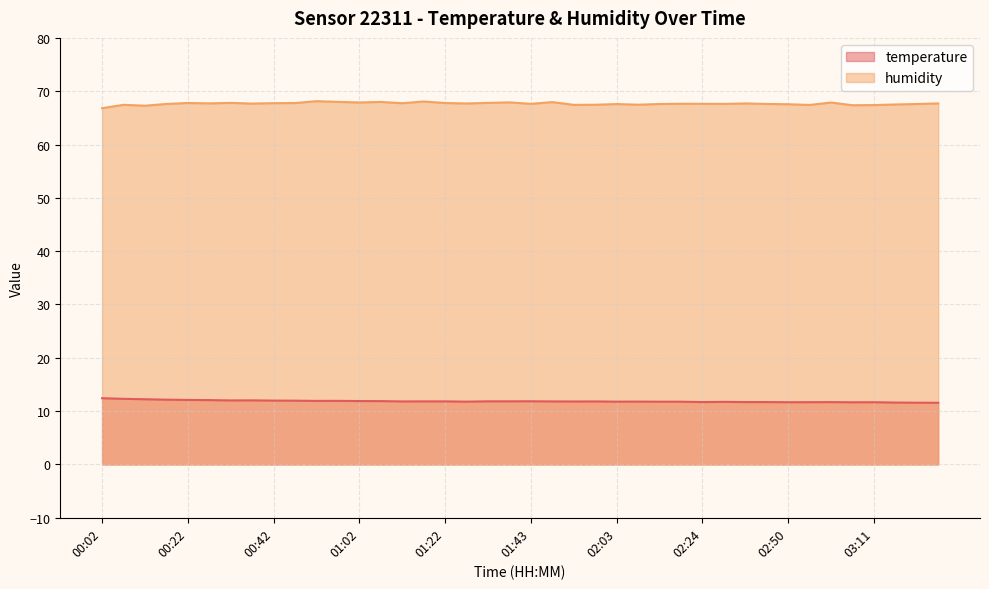

What is the value of the temperature point at the 16th from the left?

11.8